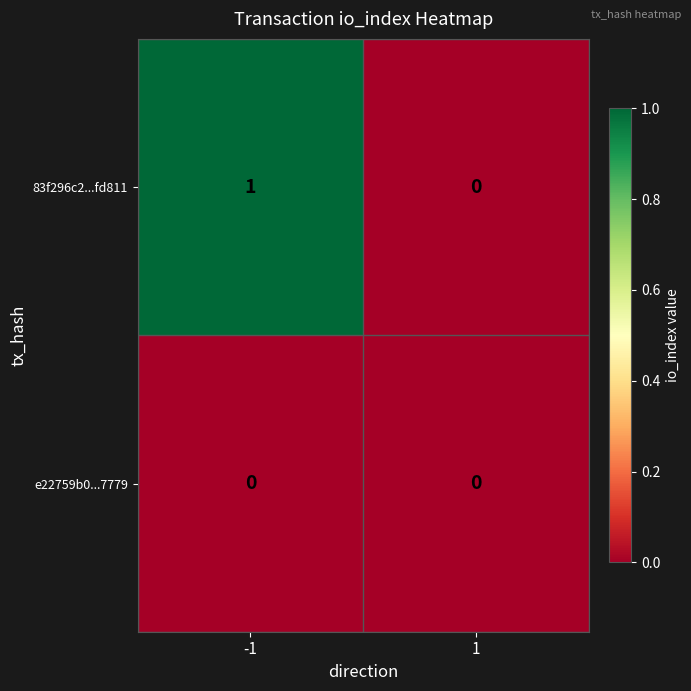

Which series has the largest total across all categories?

83f296c2...fd811